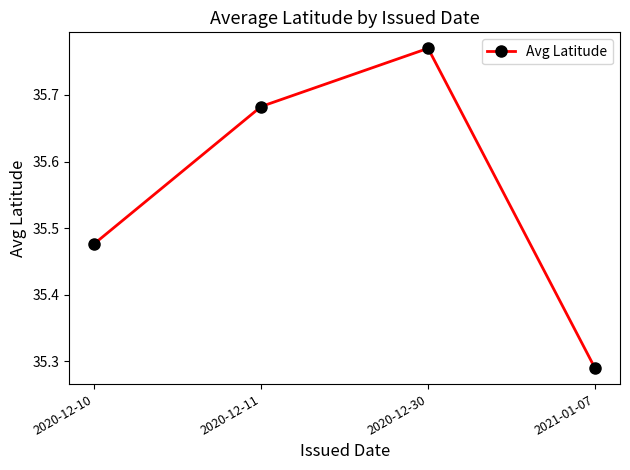

What is the sum of the values at 2020-12-11 and 2021-01-07?

71.0